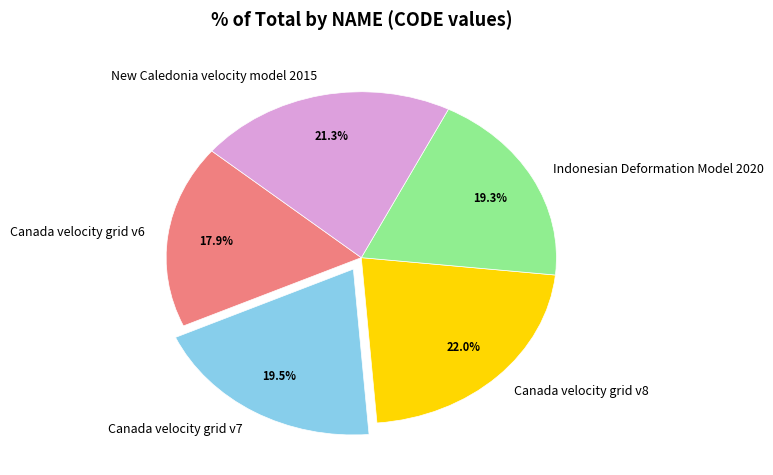

What percentage is the Canada velocity grid v8 slice, to the nearest percent?

22%